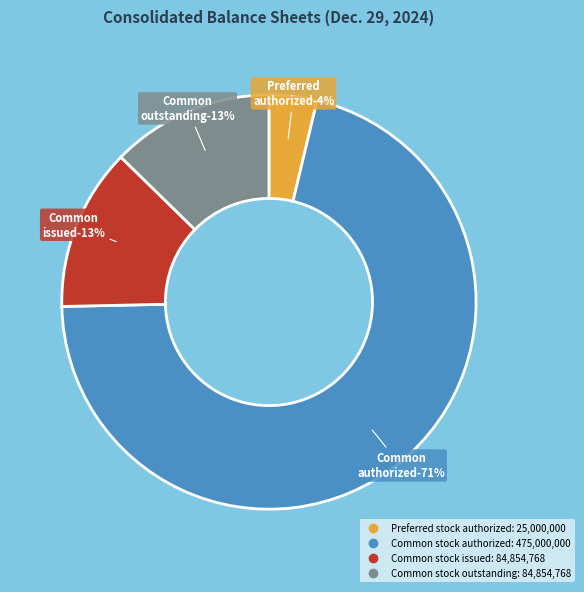

The Preferred stock authorized slice represents 4% of the pie. True or false?

True